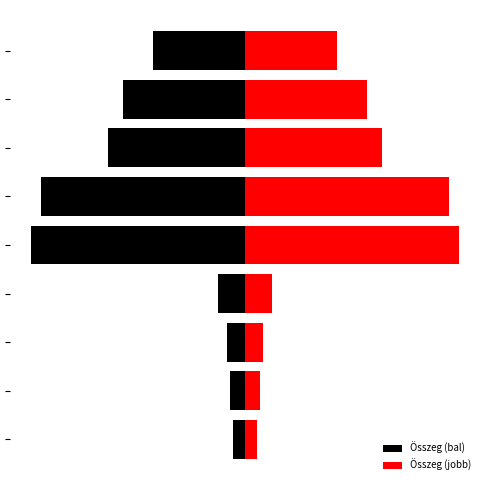

How many categories are shown in the chart?

9